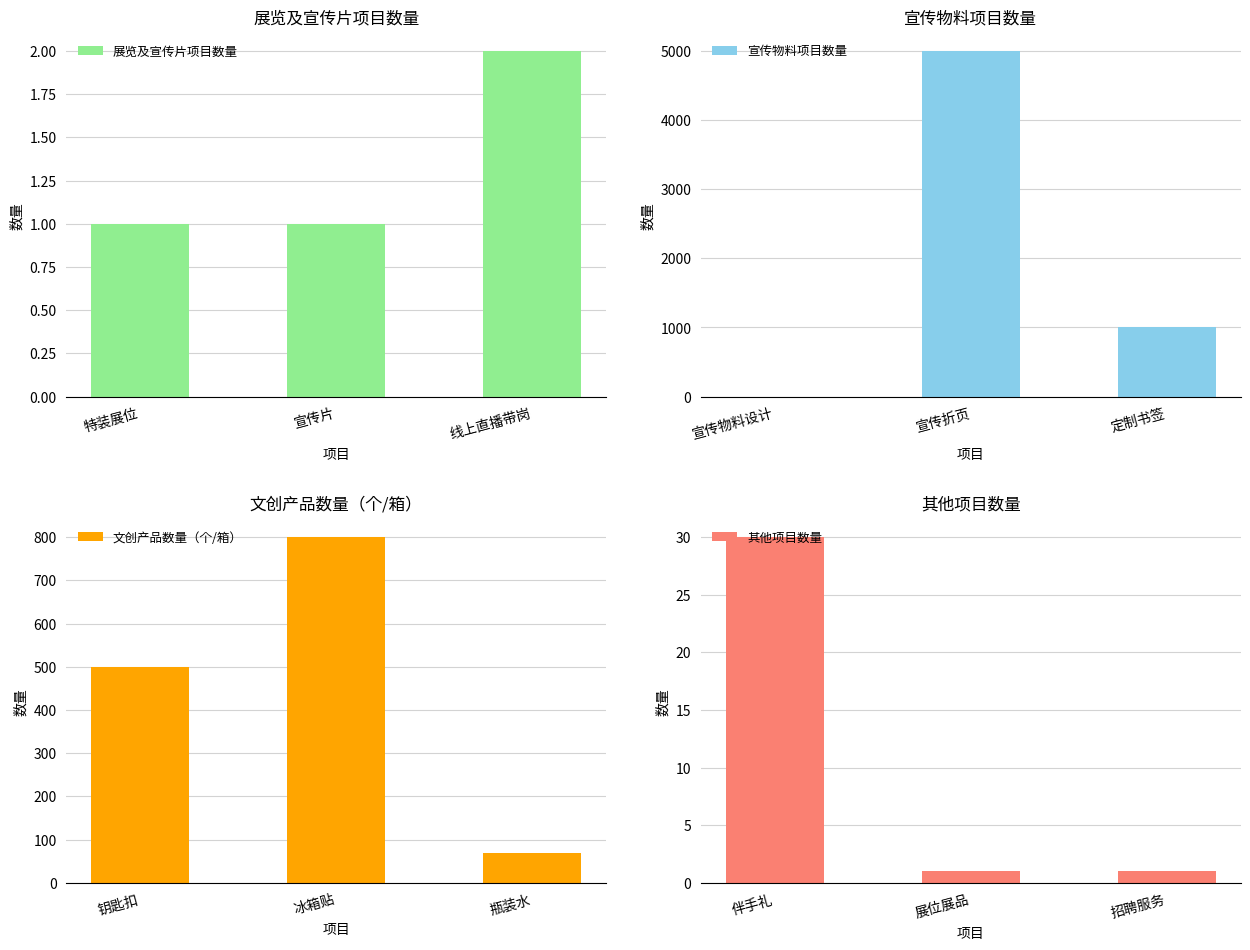

What is the value of the 其他项目数量 bar at the 3rd from the left?

1